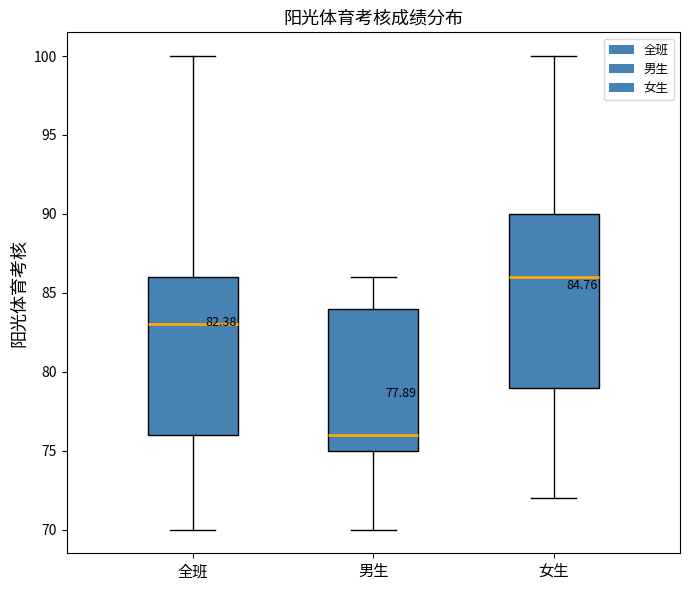

Which box's median line is the lowest?

男生